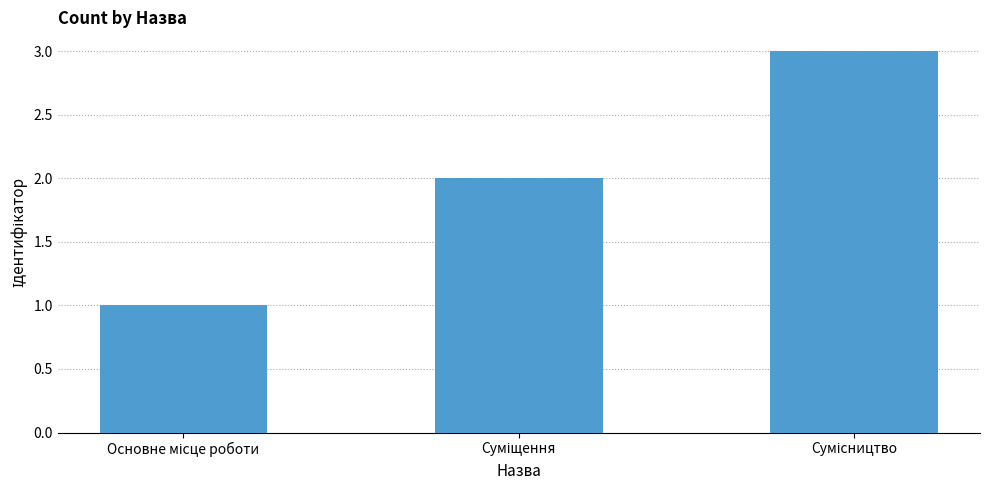

What is the value of the 2nd bar from the left?

2